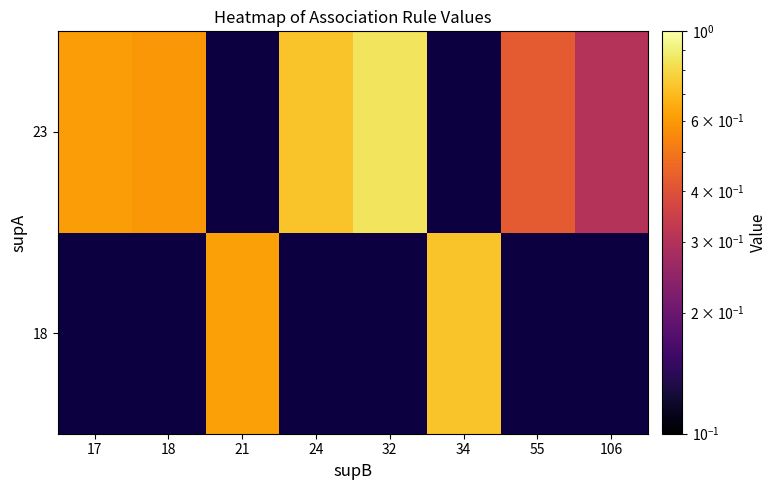

Between 17 and 32, which is larger?

32